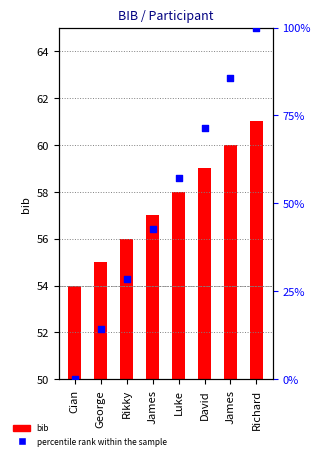

At which category is the sum across all series the highest?

Richard